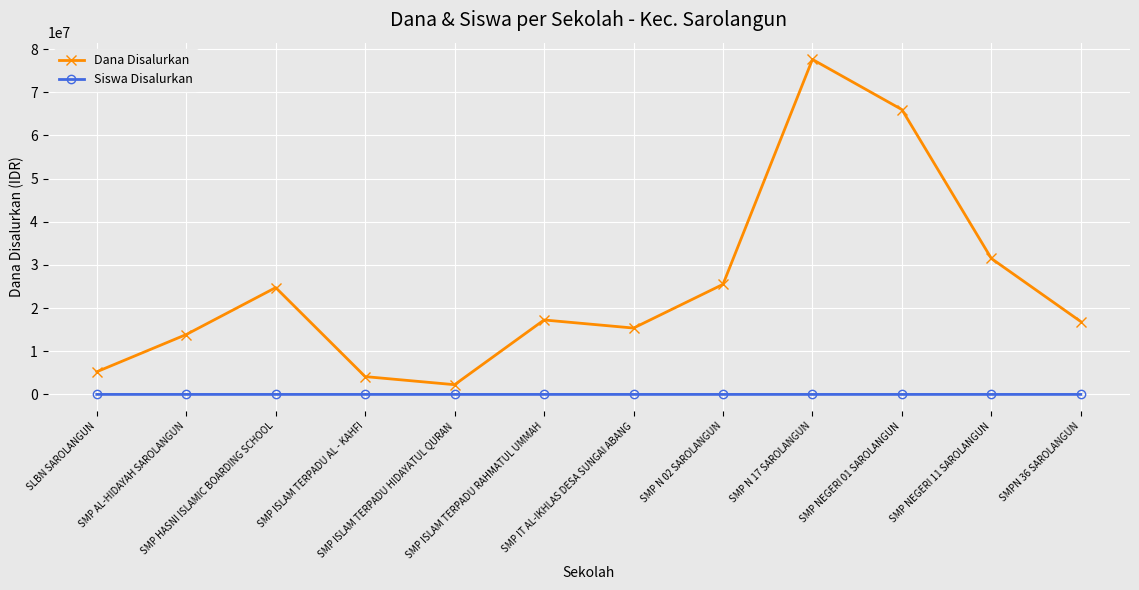

What is the maximum value shown in the chart?

77625000